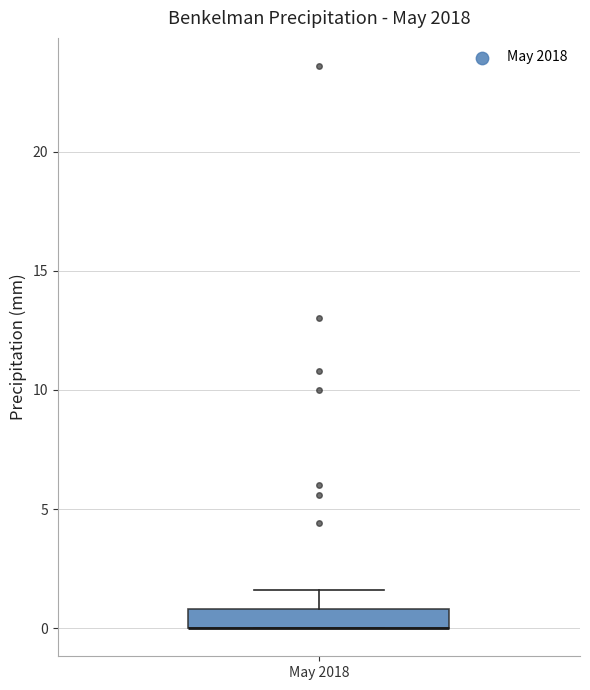

Transcribe this box plot: give where the median line is, the range the box spans, and where the two whiskers end, as read against the y-axis. The values are not printed on the chart, so give them approximately, as read against the axis.

median 0.0 (drawn on the box's lower edge), box 0.0 to 1.0, whiskers 0.0 to 1.5